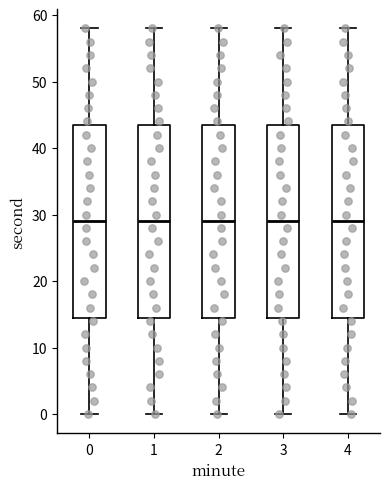

Reading left to right, transcribe this box plot: for each box, give where its median line is, the range the box spans, and where its two whiskers end, as read against the y-axis. The values are not printed on the chart, so give them approximately, as read against the axis.

0: median 29, box 15 to 44, whiskers 0 to 58
1: median 29, box 15 to 44, whiskers 0 to 58
2: median 29, box 15 to 44, whiskers 0 to 58
3: median 29, box 15 to 44, whiskers 0 to 58
4: median 29, box 15 to 44, whiskers 0 to 58